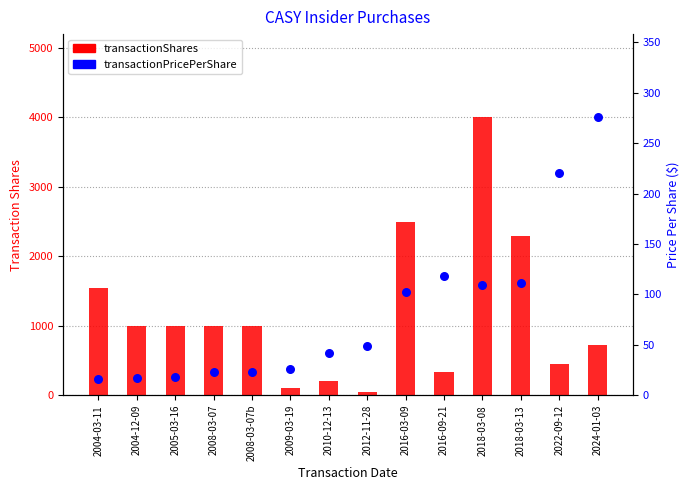

Which series has the largest Y range (max minus min)?

transactionShares